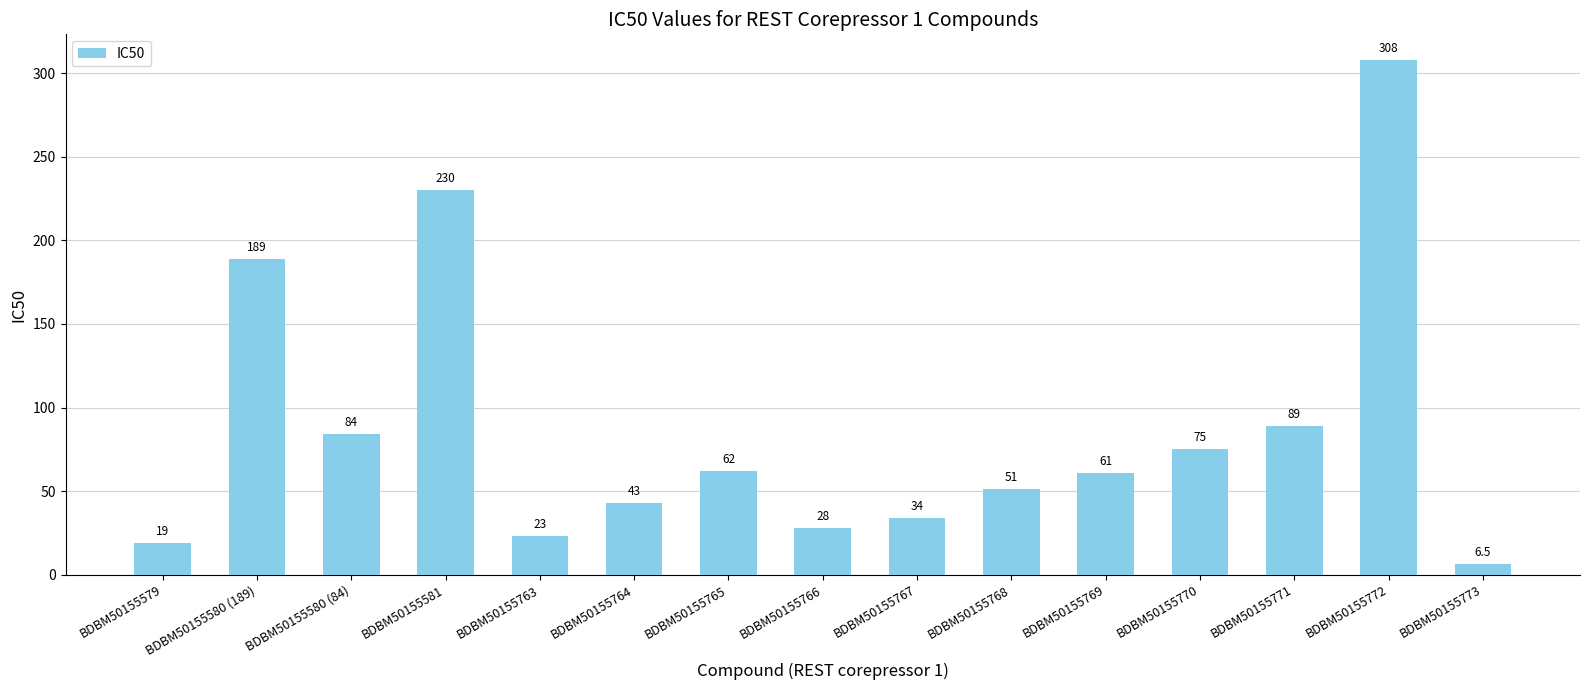

List the labels in order of value, smallest first.

BDBM50155773, BDBM50155579, BDBM50155763, BDBM50155766, BDBM50155767, BDBM50155764, BDBM50155768, BDBM50155769, BDBM50155765, BDBM50155770, BDBM50155580 (84), BDBM50155771, BDBM50155580 (189), BDBM50155581, BDBM50155772